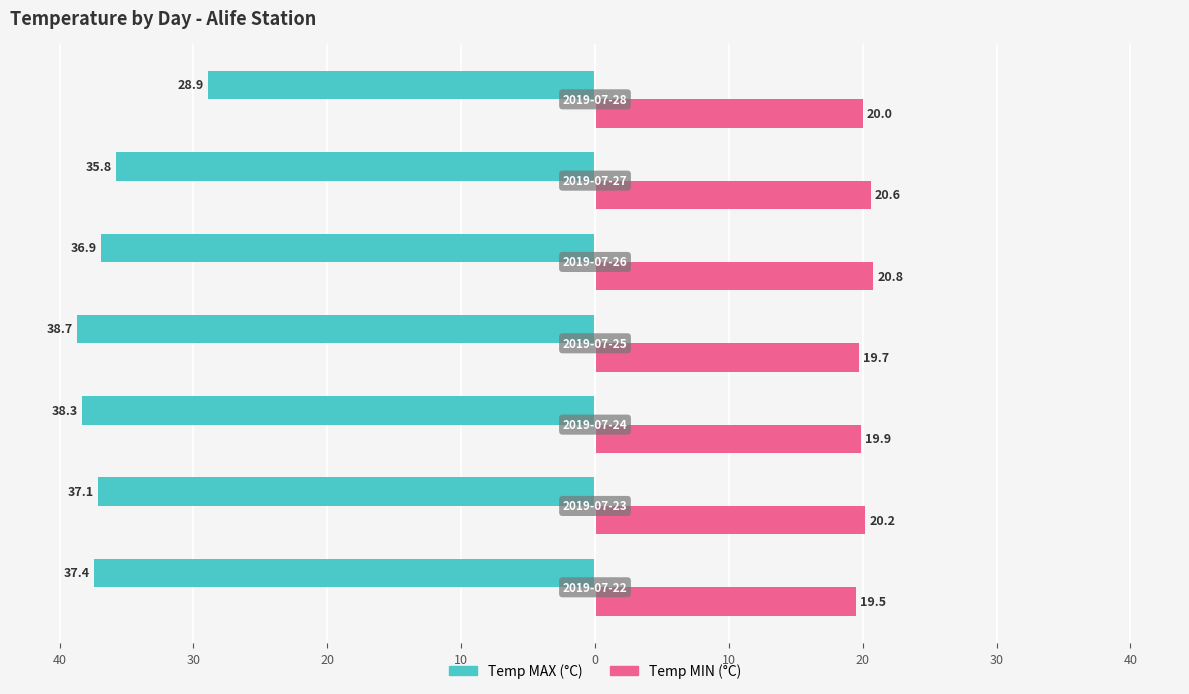

What are all the series names shown in the legend?

Temp MAX (°C), Temp MIN (°C)